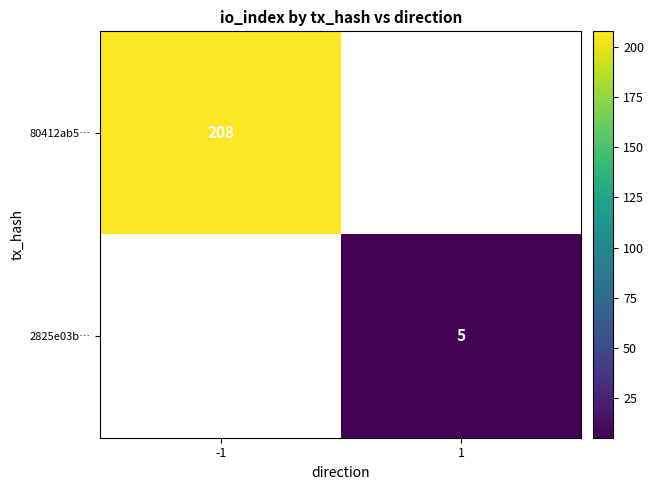

True or false: 80412ab5… has a value of 126 at -1.

False